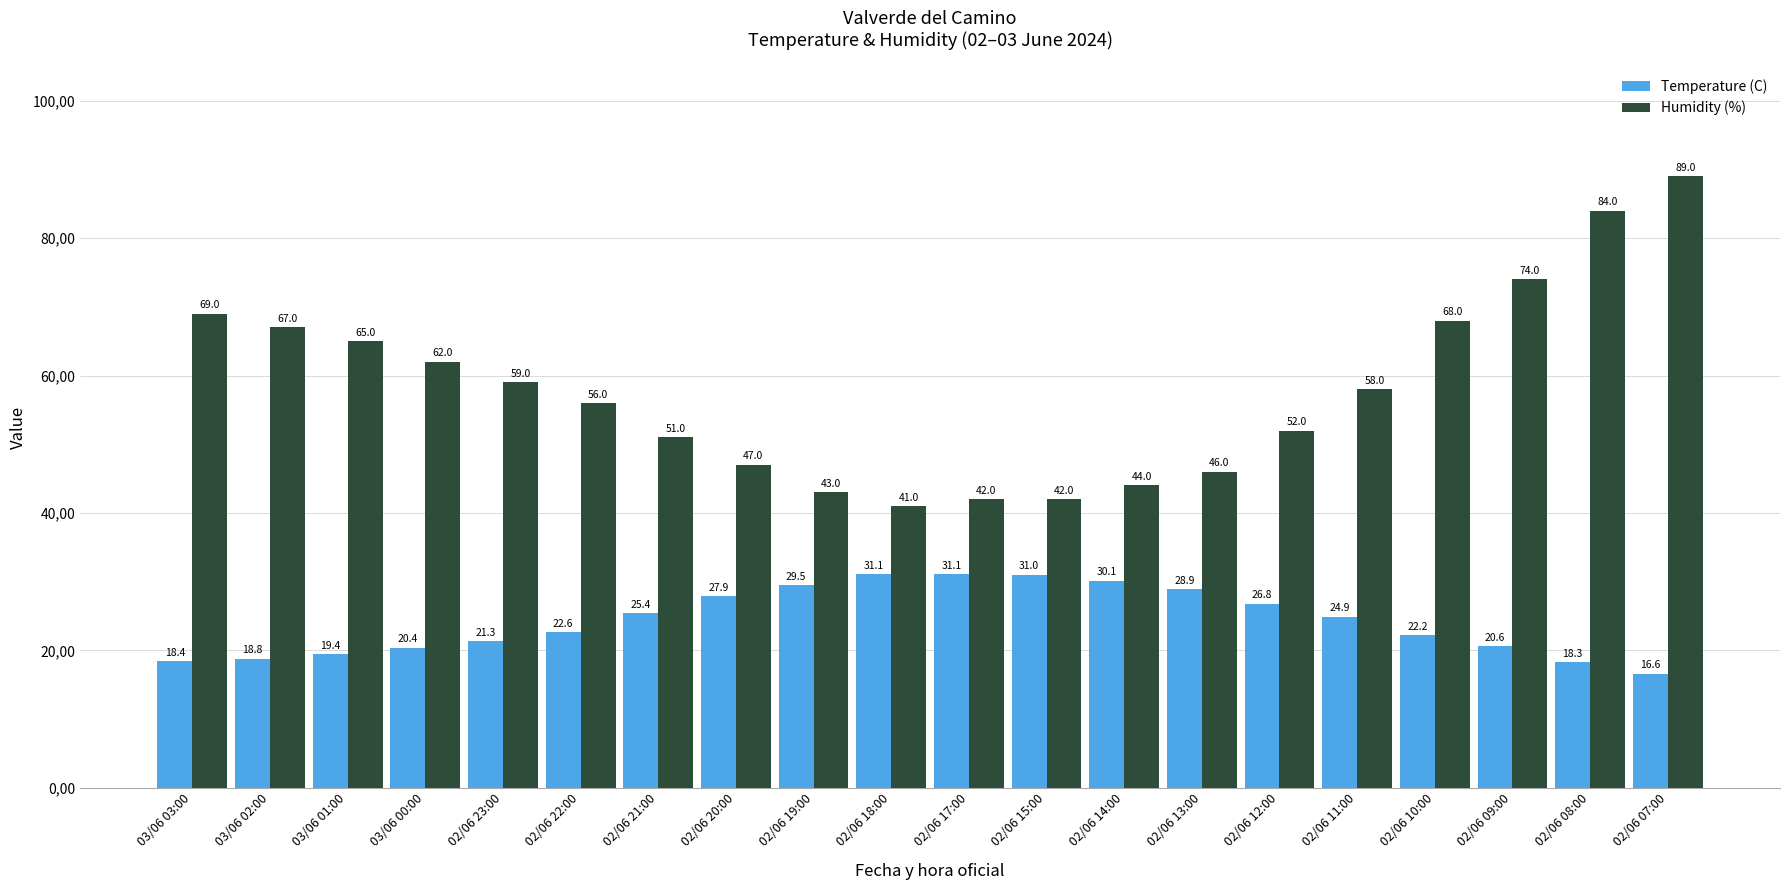

True or false: Temperature (C) has a value of 27.8 at 02/06 09:00.

False